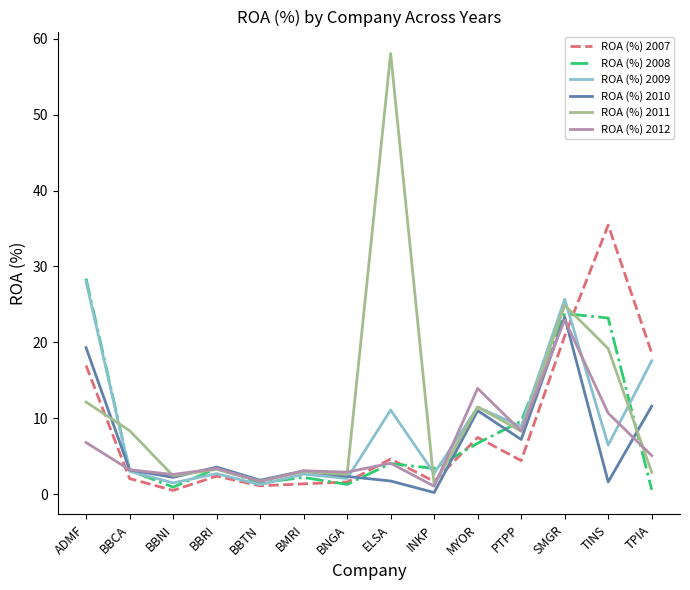

What is the sum of all ROA (%) 2009 values?

125.0